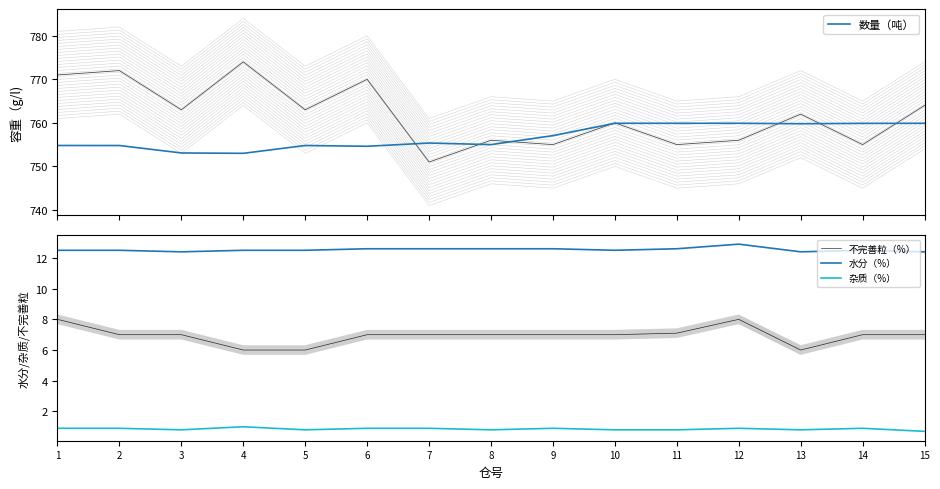

At 7, list the series in order from smallest to largest.

杂质（%）, 不完善粒（%）, 水分（%）, 数量（吨）